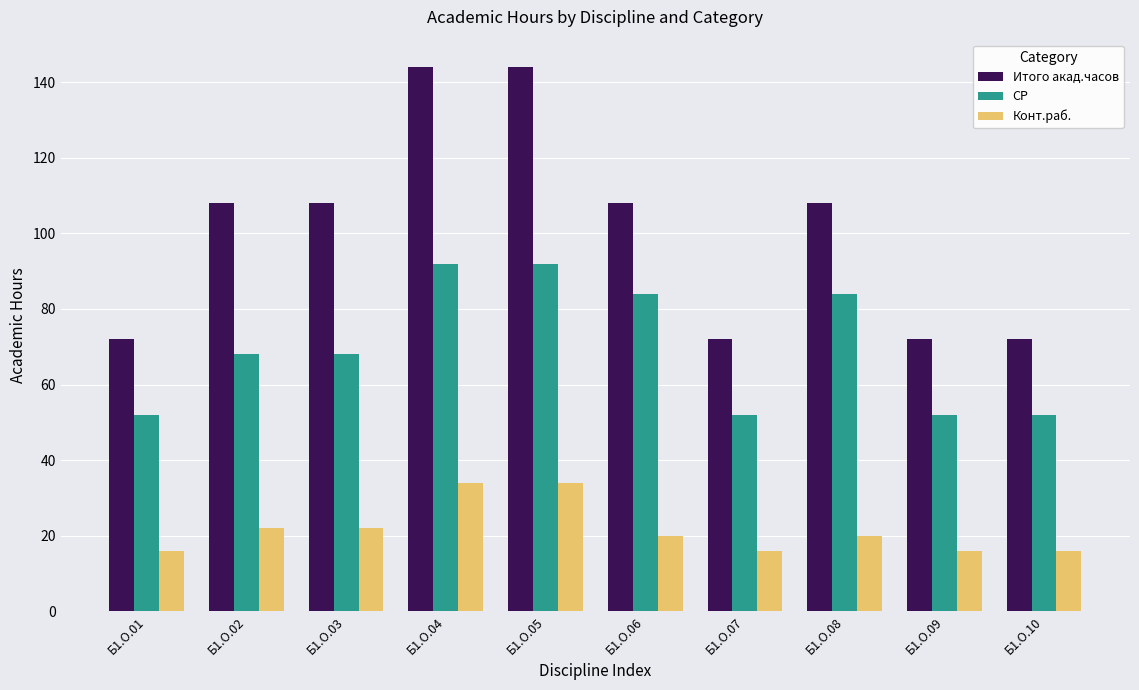

Which series has the largest range (max minus min)?

Итого акад.часов